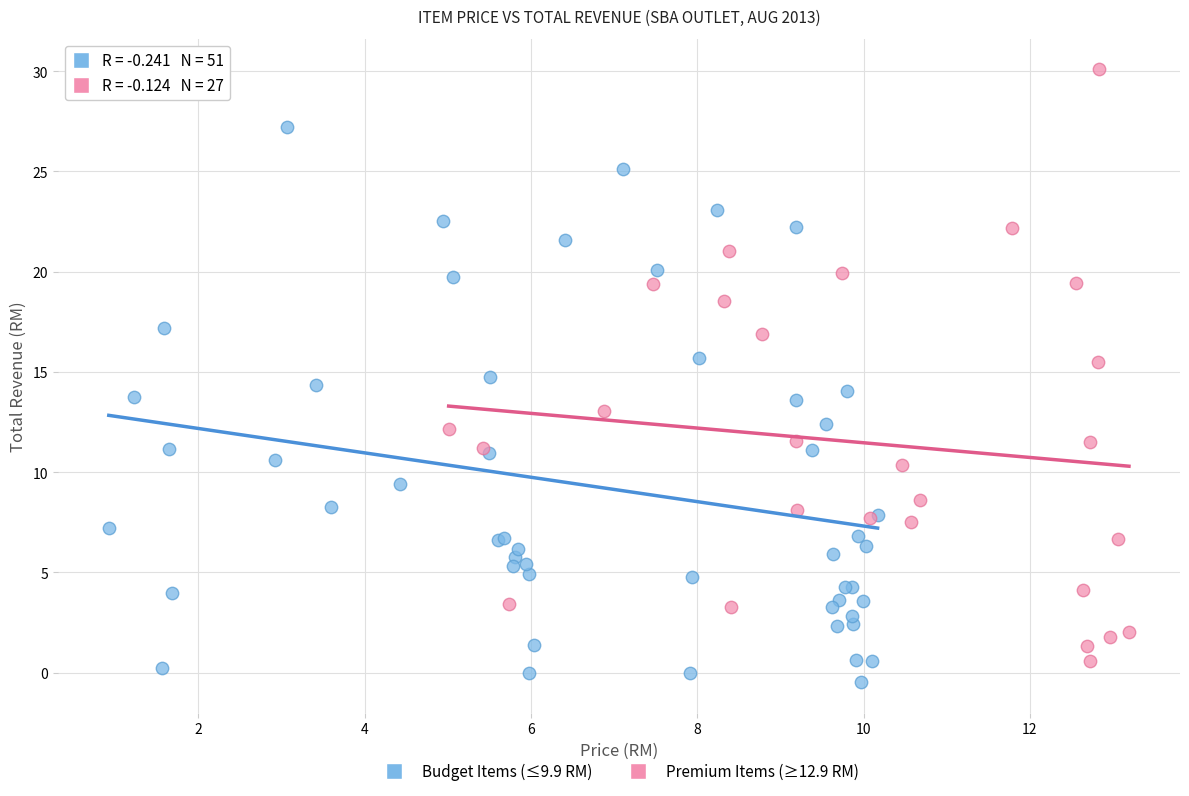

Which series has the widest spread of Y values?

Premium Items (≥12.9 RM)